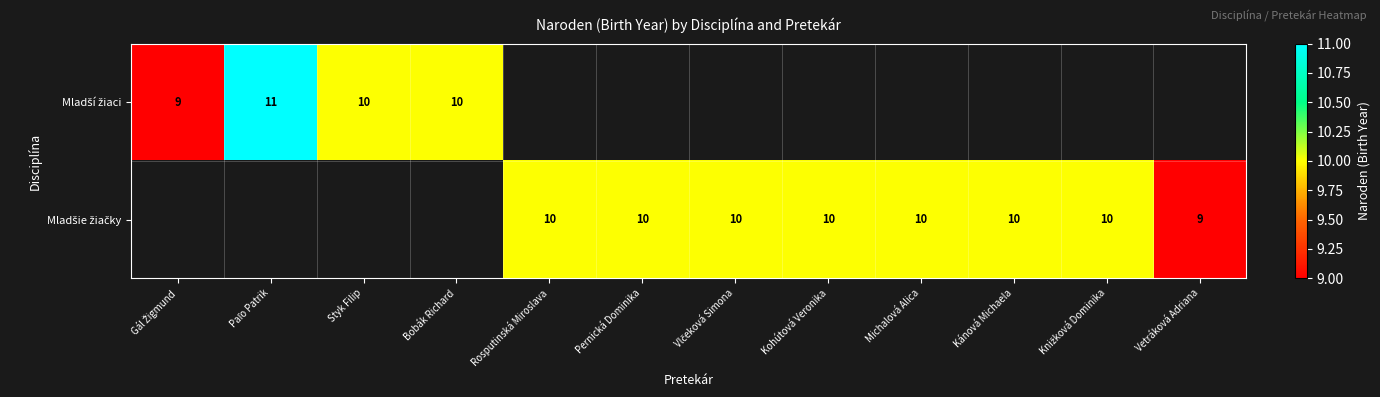

Rank the categories by Mladší žiaci value from lowest to highest.

Gál Žigmund, Styk Filip, Bobák Richard, Paľo Patrik, Rosputinská Miroslava, Pernická Dominika, Vlčeková Simona, Kohútová Veronika, Michalová Alica, Kánová Michaela, Knižková Dominika, Vetráková Adriana